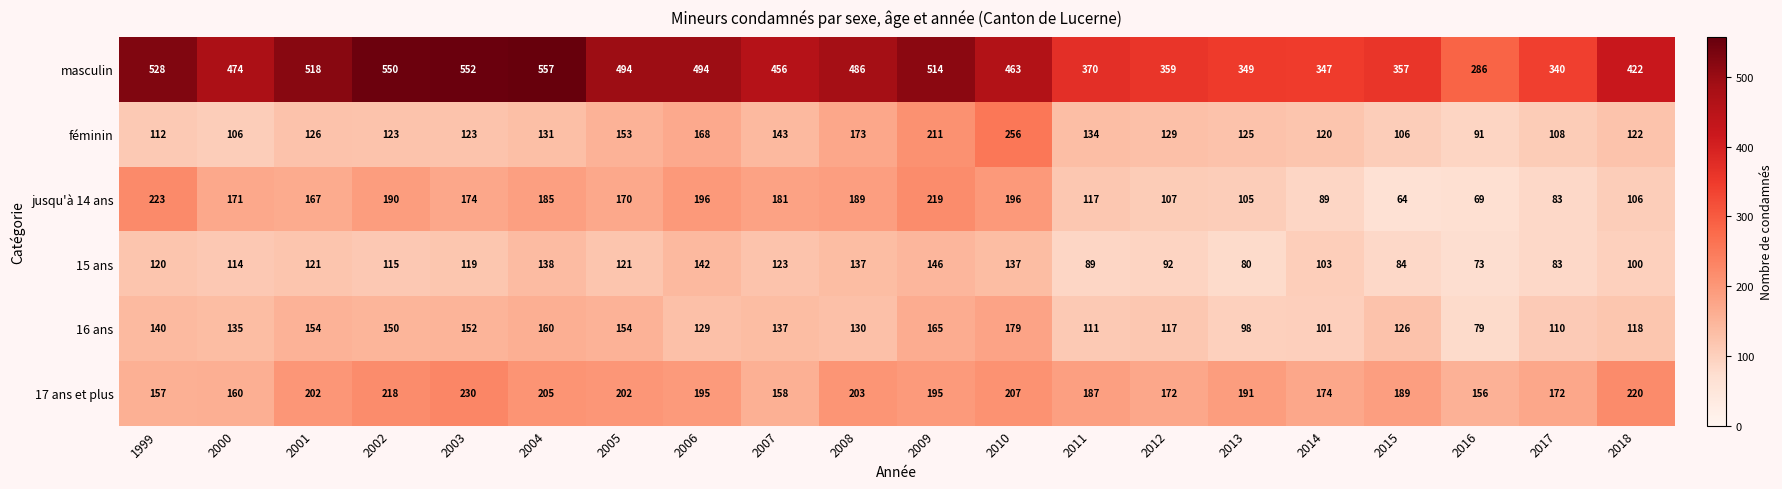

Which series has the largest range (max minus min)?

masculin